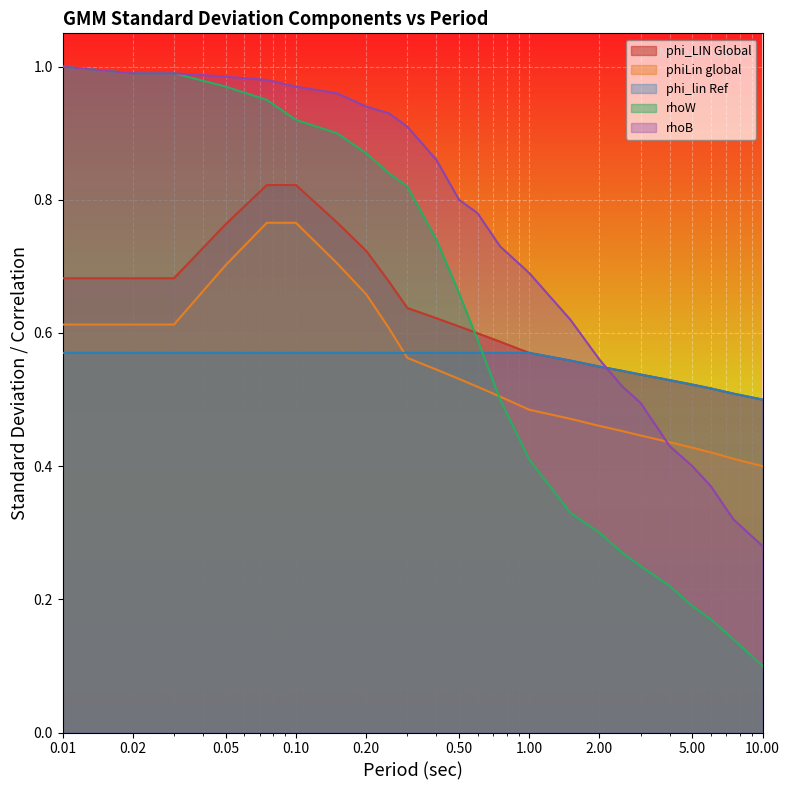

At how many categories does at least one series exceed 0?

24